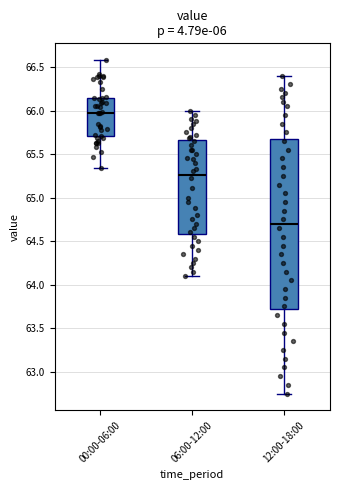

Comparing the boxes themselves (not the whiskers), which one is the tallest?

12:00-18:00